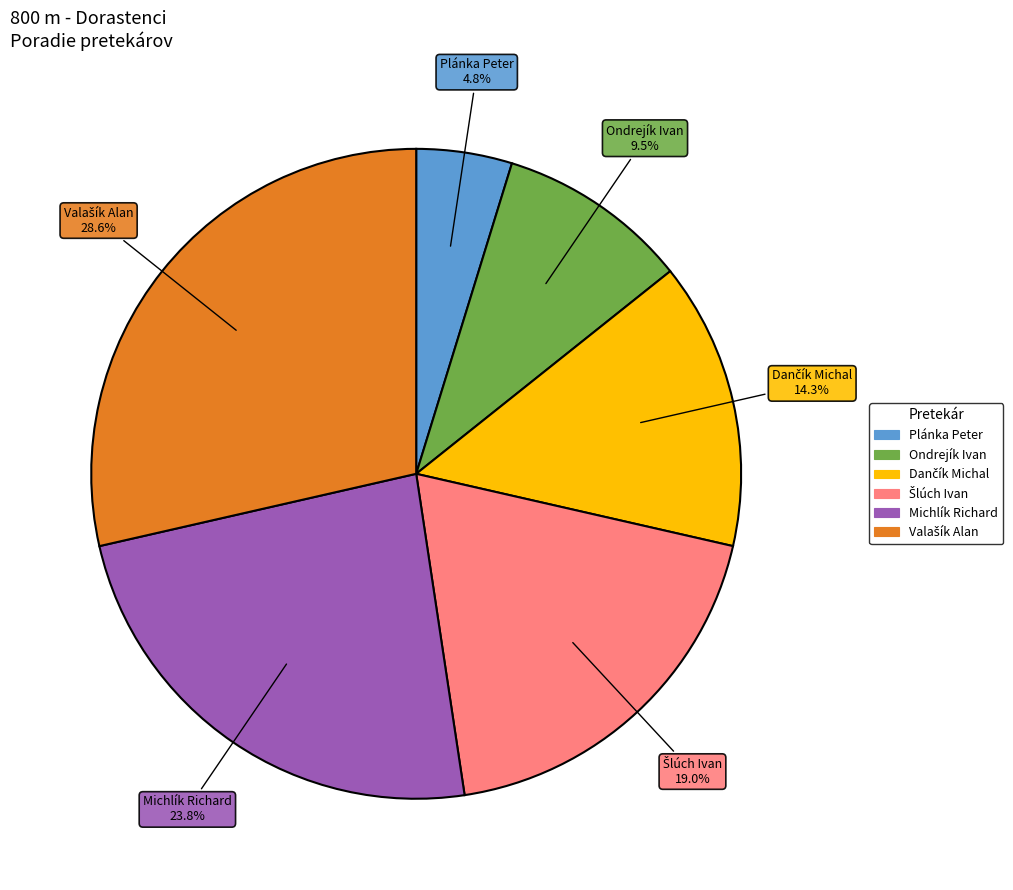

Is the sum of Plánka Peter and Michlík Richard greater than half?

No